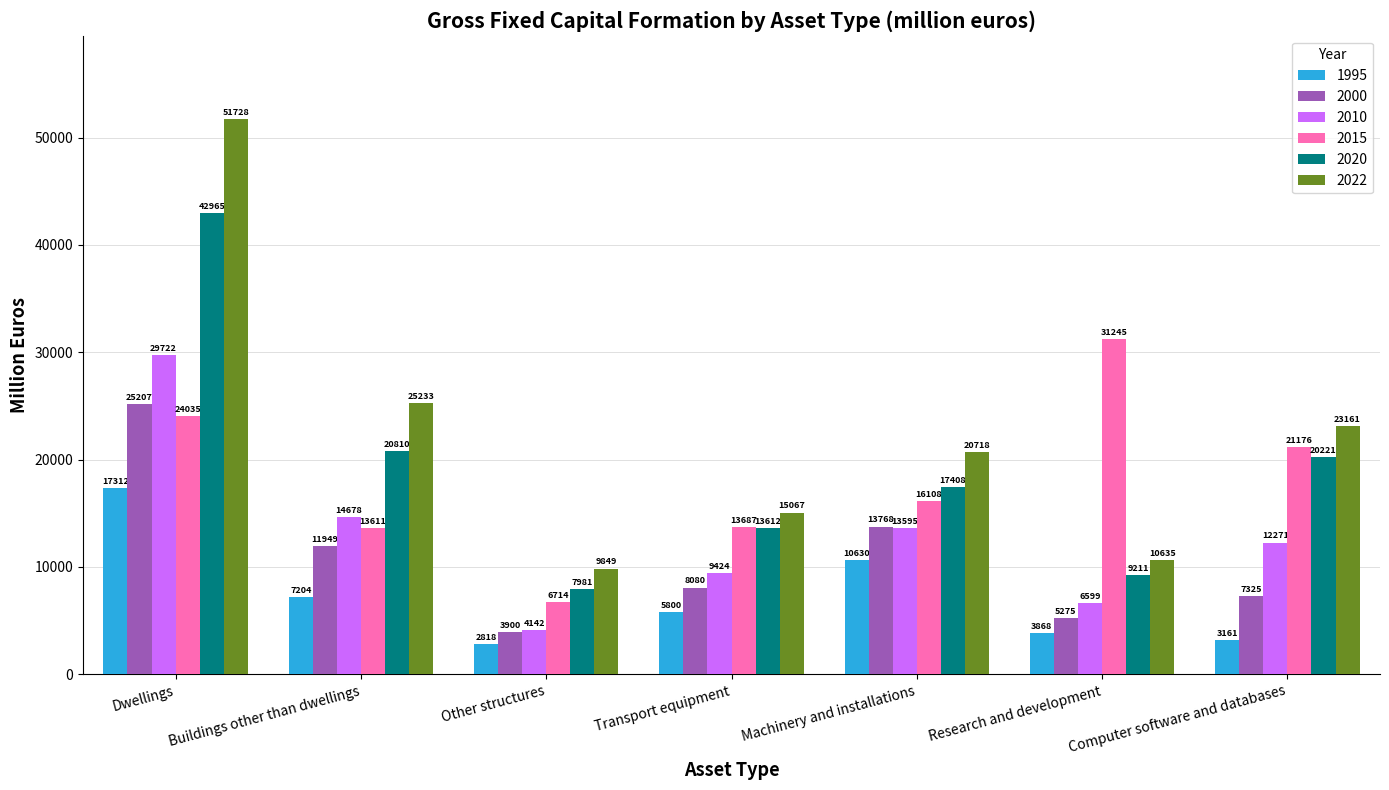

List the series in order of their peak value, lowest first.

1995, 2000, 2010, 2015, 2020, 2022